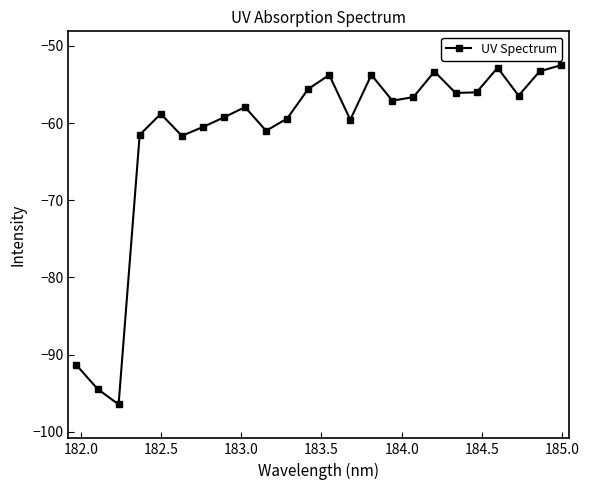

True or false: the data has more than 0 interior local peaks.

True